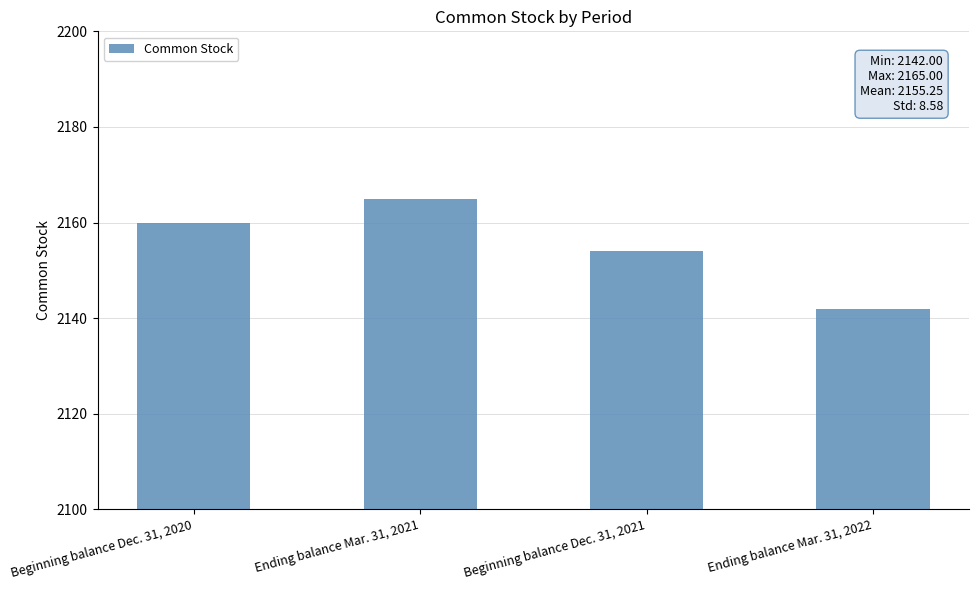

What is the minimum value shown in the chart?

2142